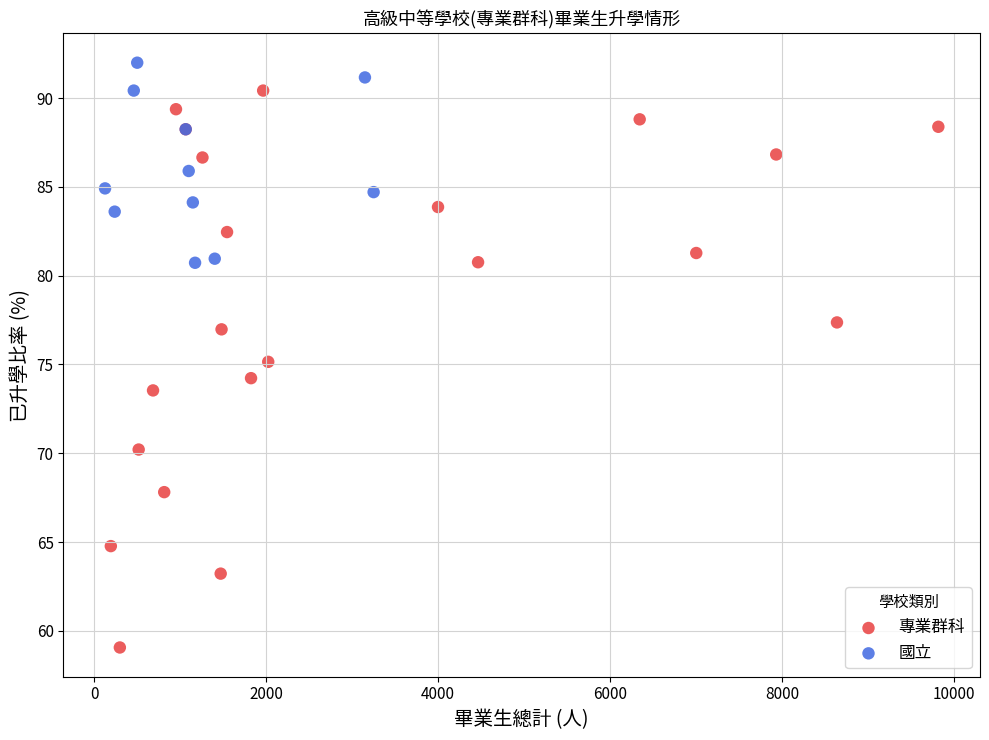

Which series reaches the maximum Y coordinate?

國立